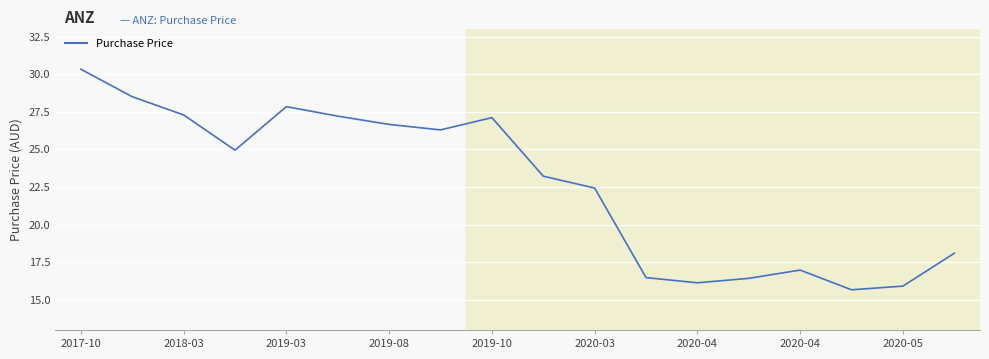

What is the greatest value displayed?

30.3